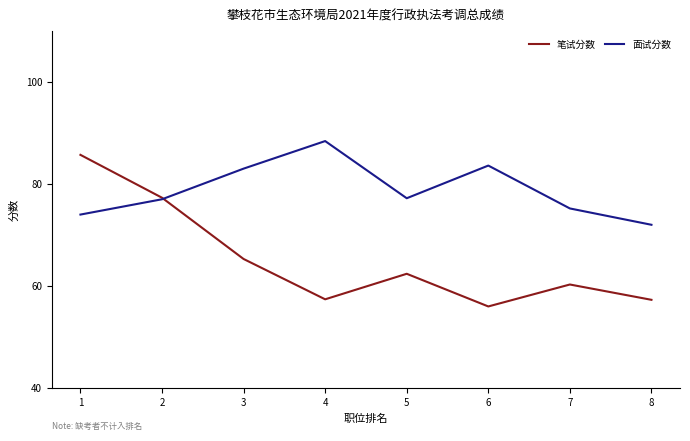

At how many categories does at least one series exceed 79?

4